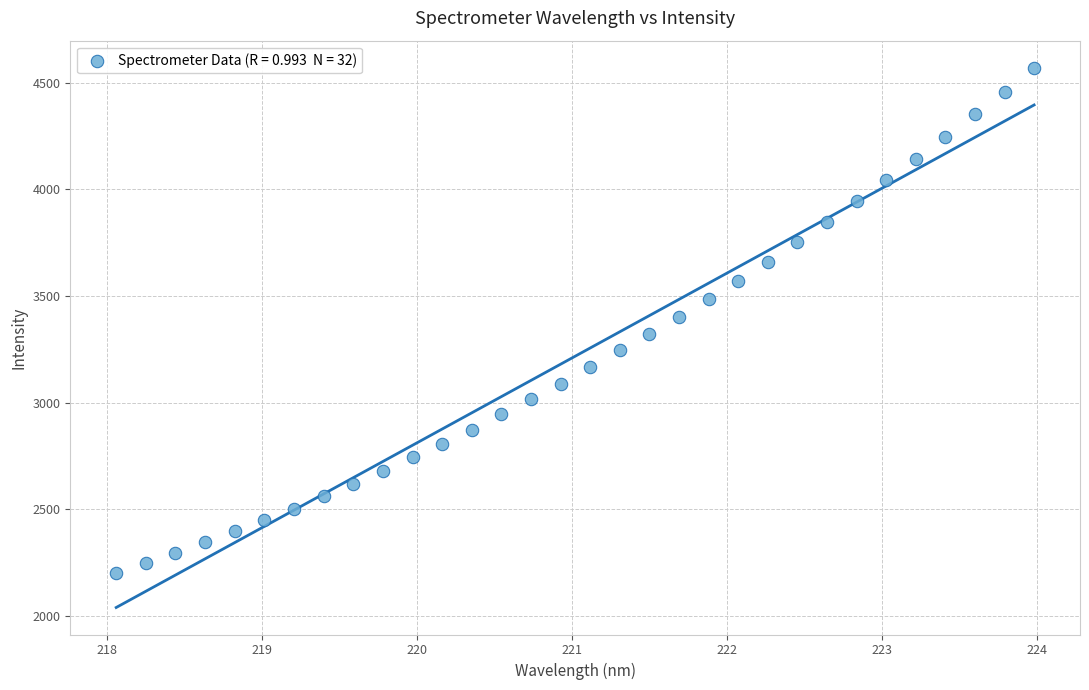

What is the range of X values (max minus min)?

5.9